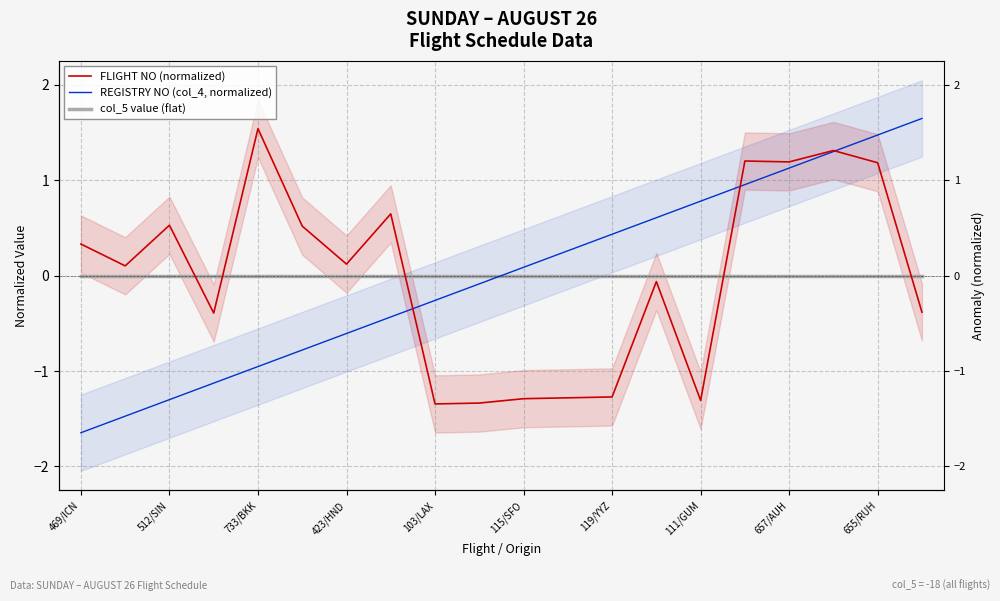

How many data points in REGISTRY NO (col_4, normalized) are above 0?

10